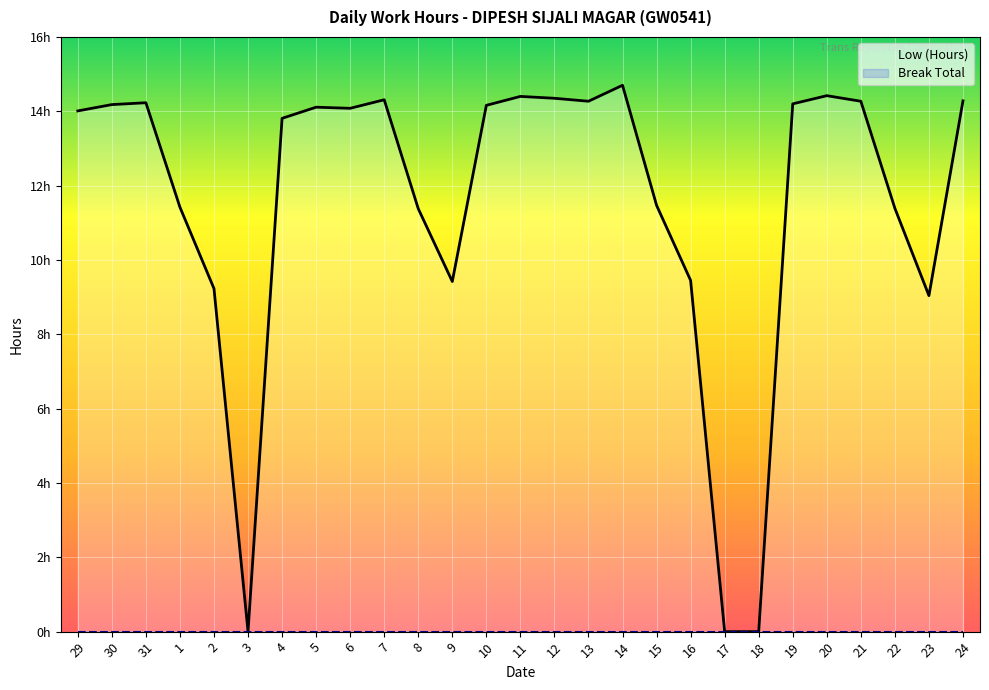

What is the greatest value displayed?

14.7